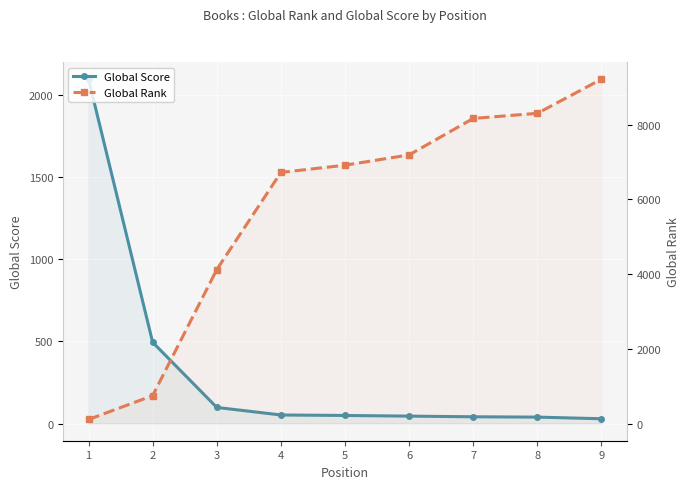

What is the value of the Global Score point at the 8th from the left?

39